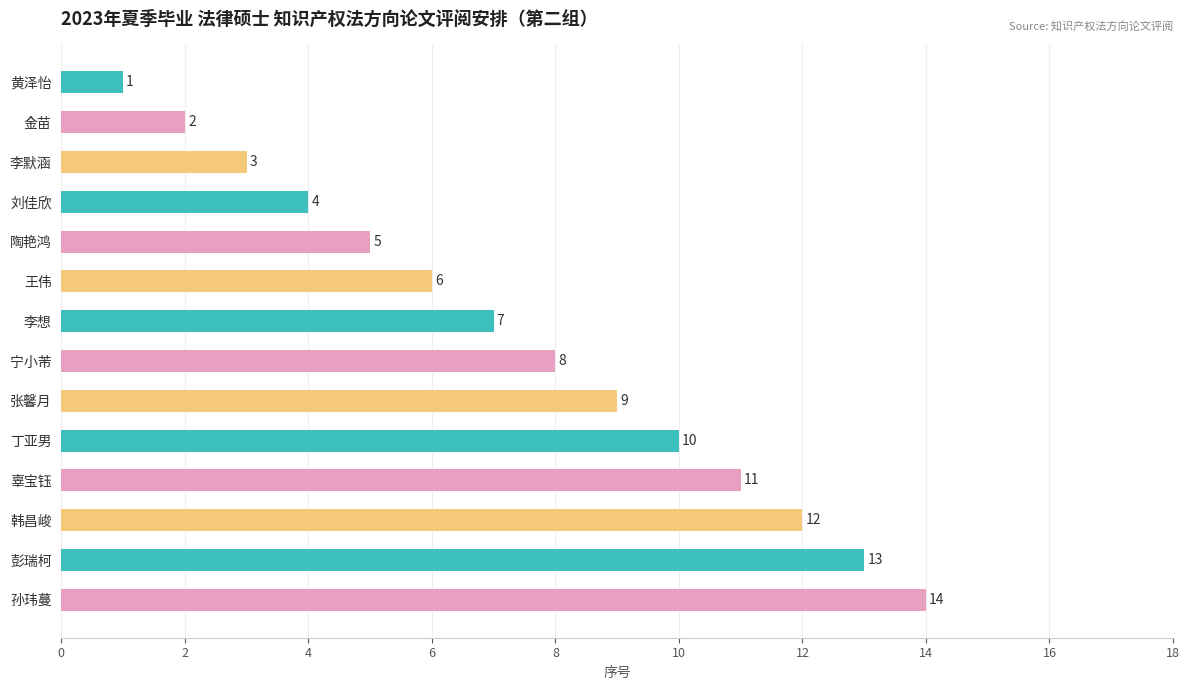

What is the greatest value displayed?

14